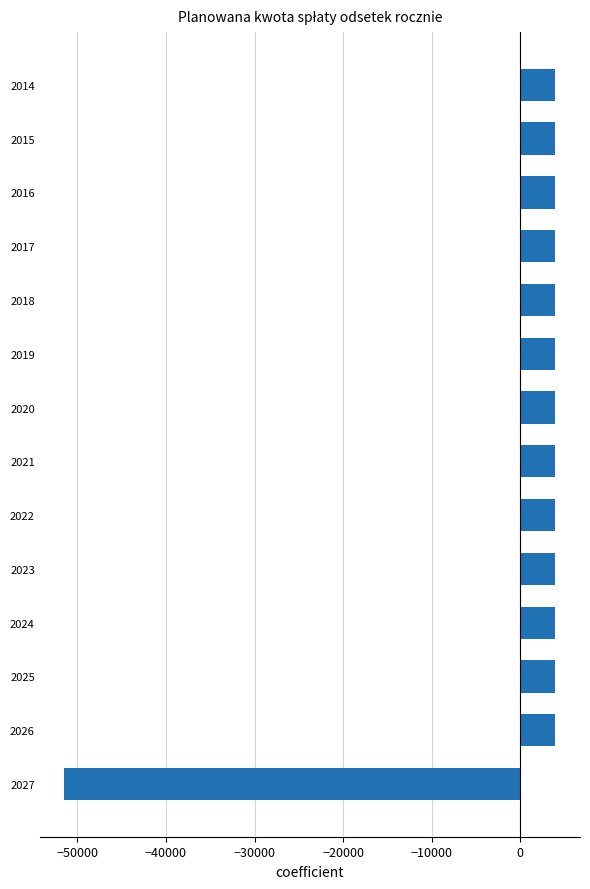

What is the value of the 5th bar from the top?

3959.3